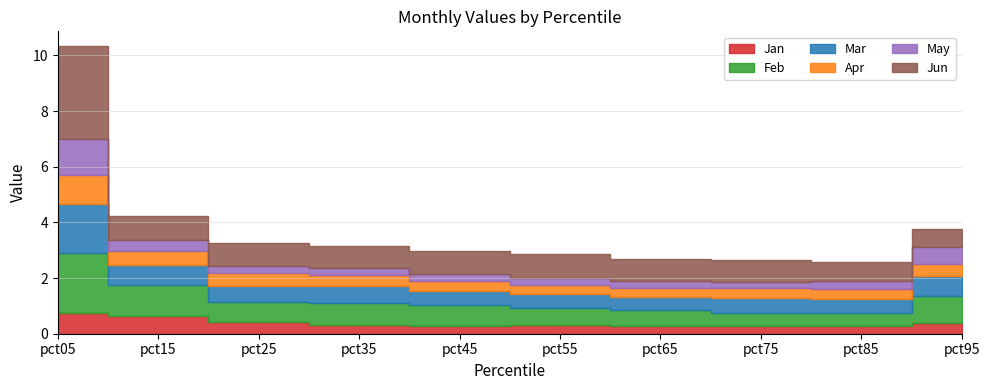

At which label does Apr reach its peak?

pct05